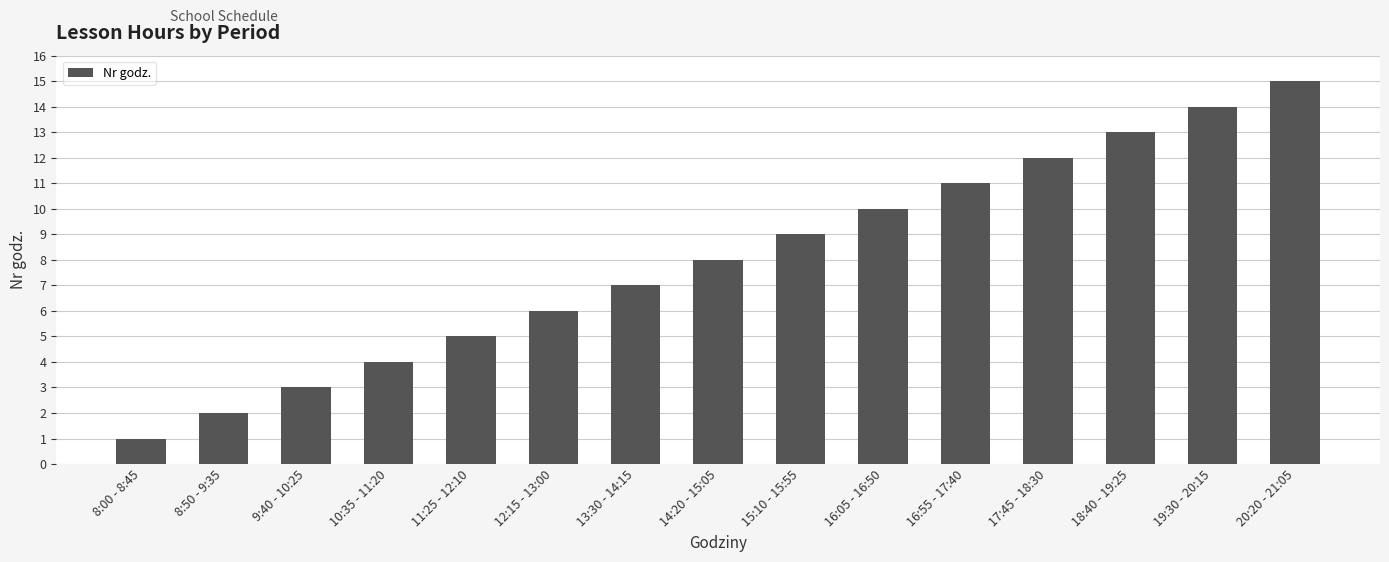

What position from the right is 8:50 - 9:35?

14